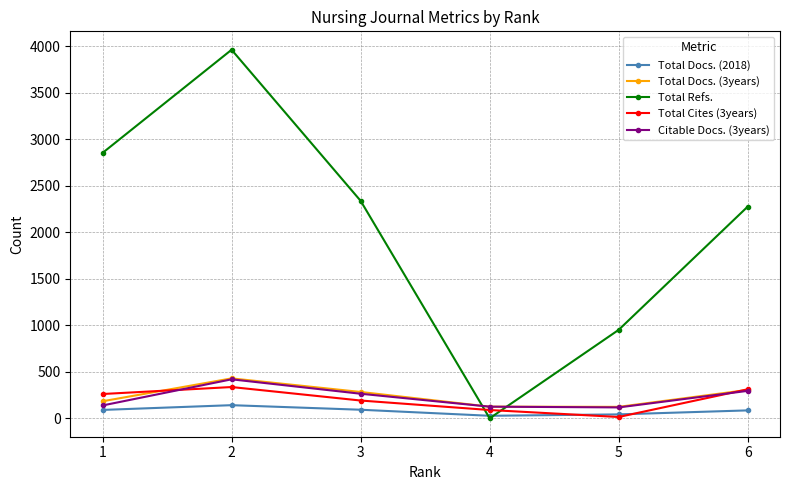

True or false: Total Docs. (3years) has more than 2 points higher than both neighbors.

False